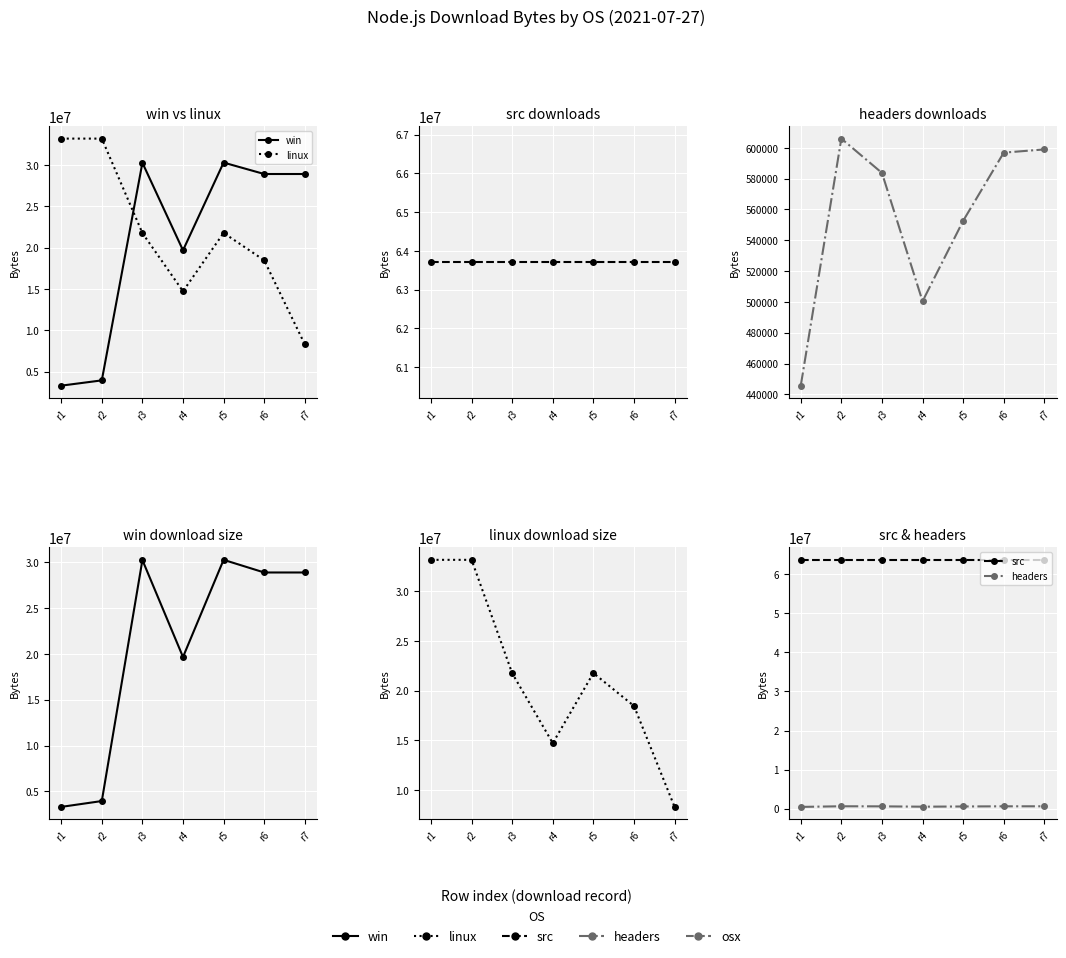

Rank the series at r5 from highest to lowest value.

src, win, linux, headers